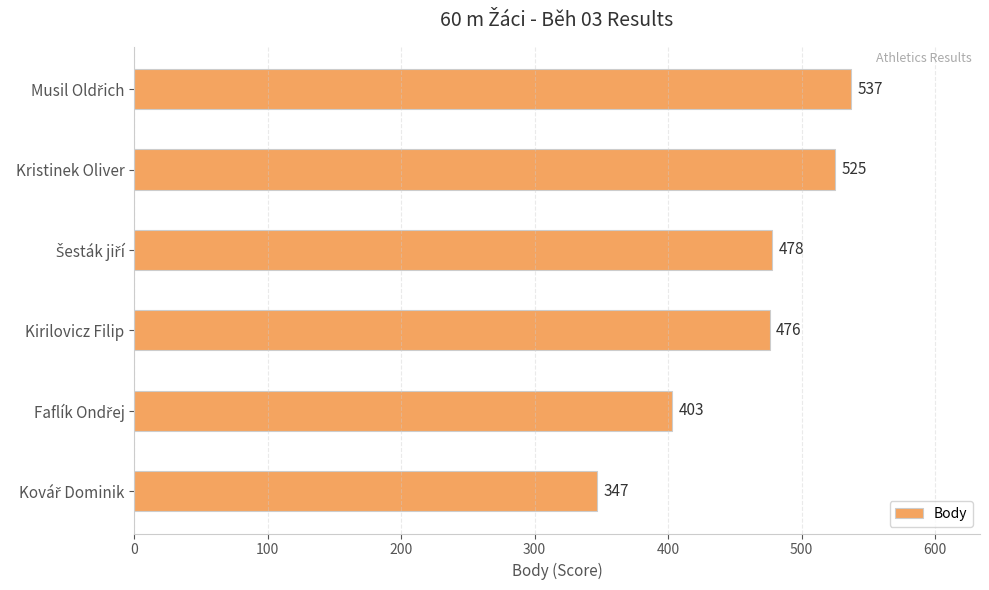

How many series are shown in this chart?

1